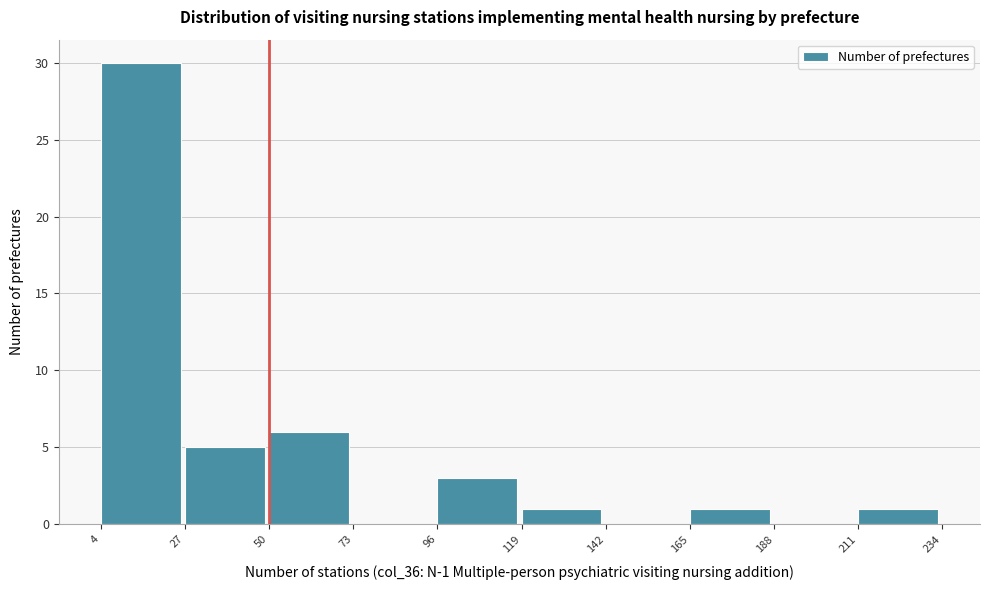

Which range on the x-axis has the tallest bar?

4 to 27